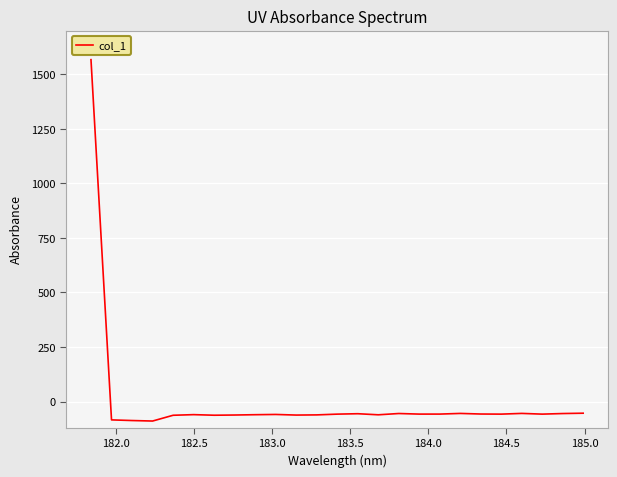

What is the smallest value displayed?

-89.2